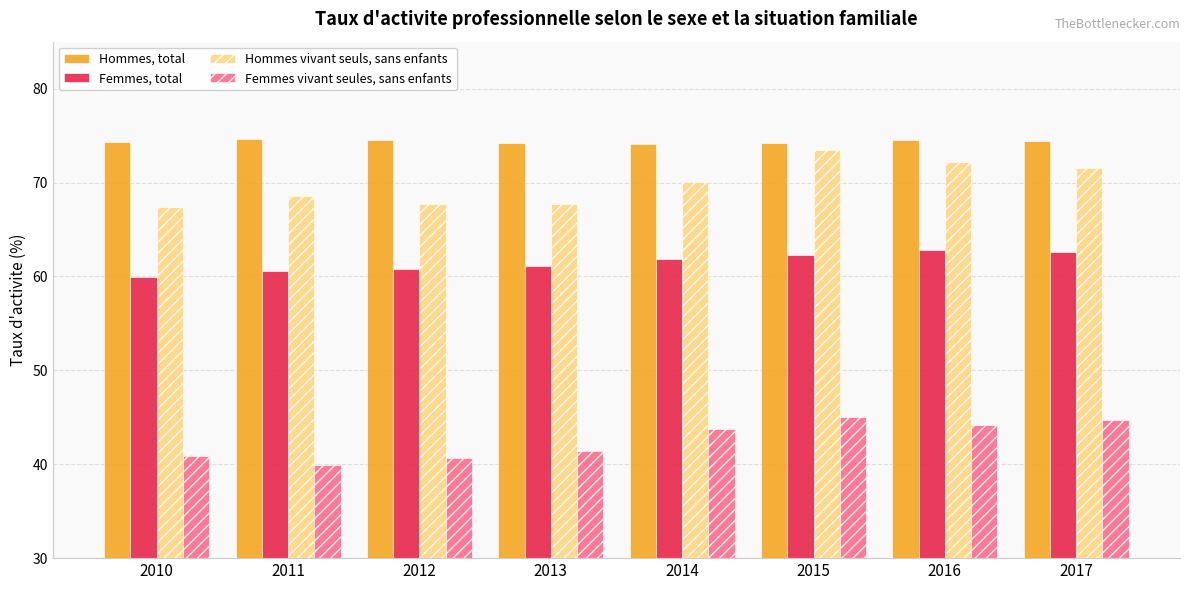

The value of Hommes vivant seuls, sans enfants at 2010 is 99.3. True or false?

False